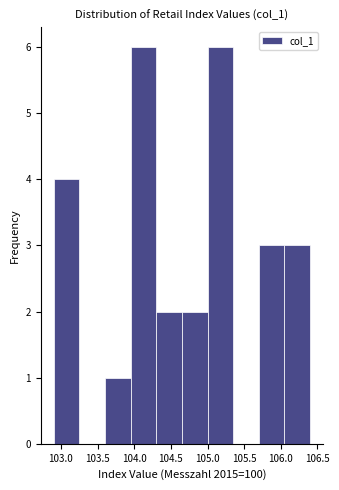

Reading left to right, transcribe this chart: for each bar, give the range it covers on the x-axis and its height. The values are not printed on the chart, so give them approximately, as read against the axis.

102.90 to 103.25: 4
103.25 to 103.60: 0
103.60 to 103.95: 1
103.95 to 104.30: 6
104.30 to 104.65: 2
104.65 to 105.00: 2
105.00 to 105.35: 6
105.35 to 105.70: 0
105.70 to 106.05: 3
106.05 to 106.40: 3